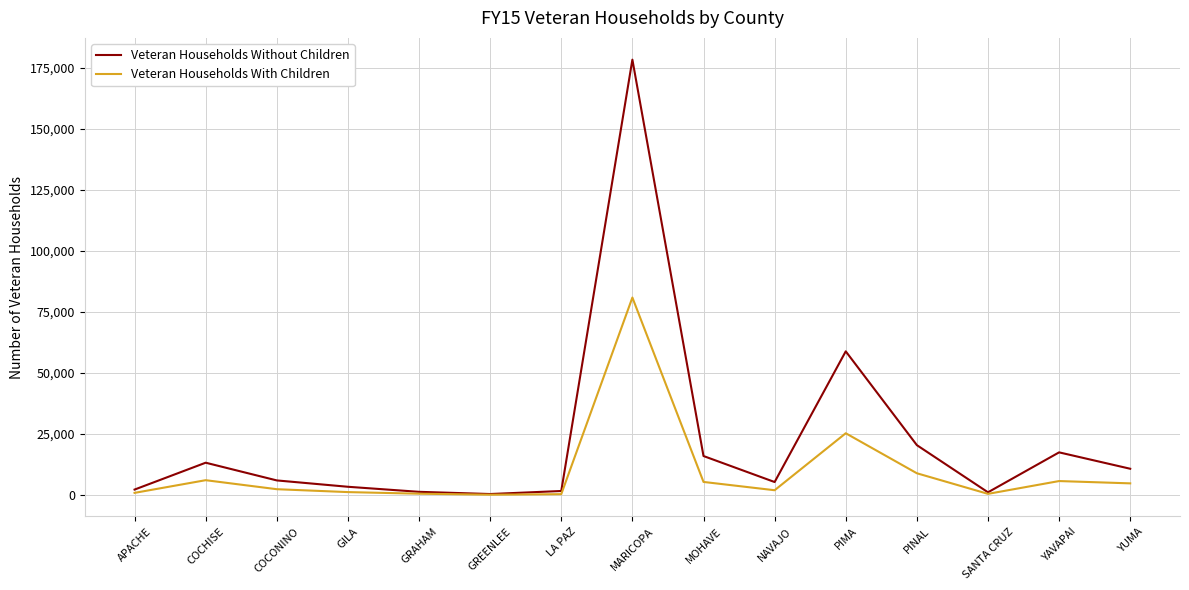

At how many categories does at least one series exceed 172350?

1